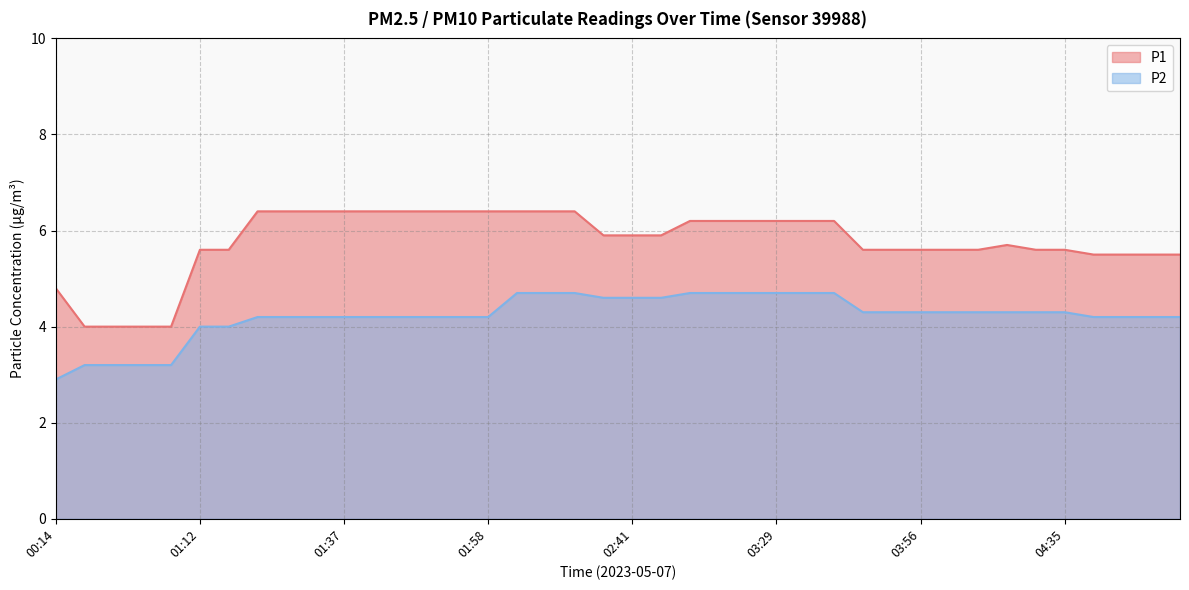

How many lines are shown in the chart?

2